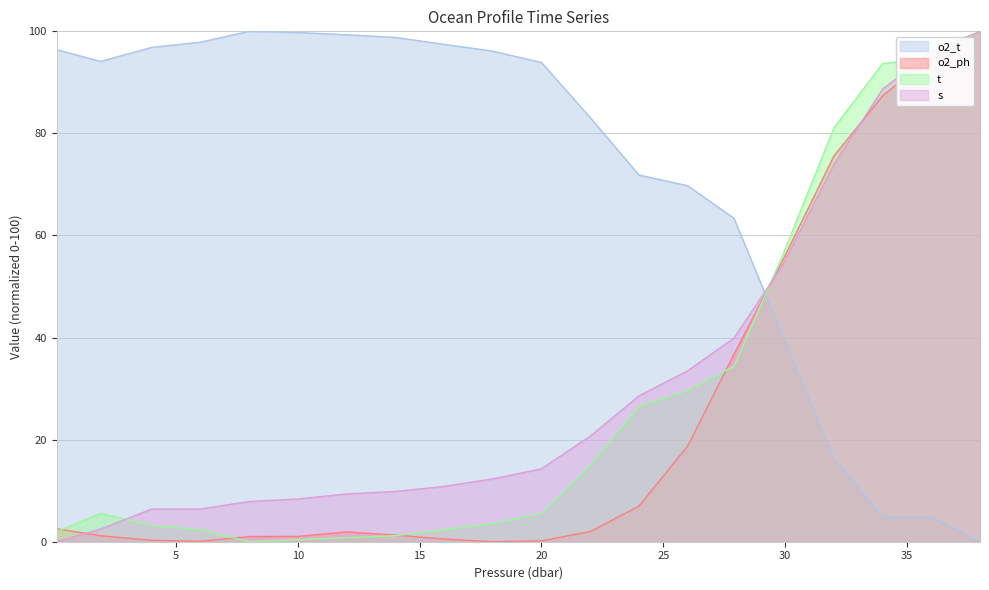

What is the sum of the t values at 8.0 and 38.0?

100.0